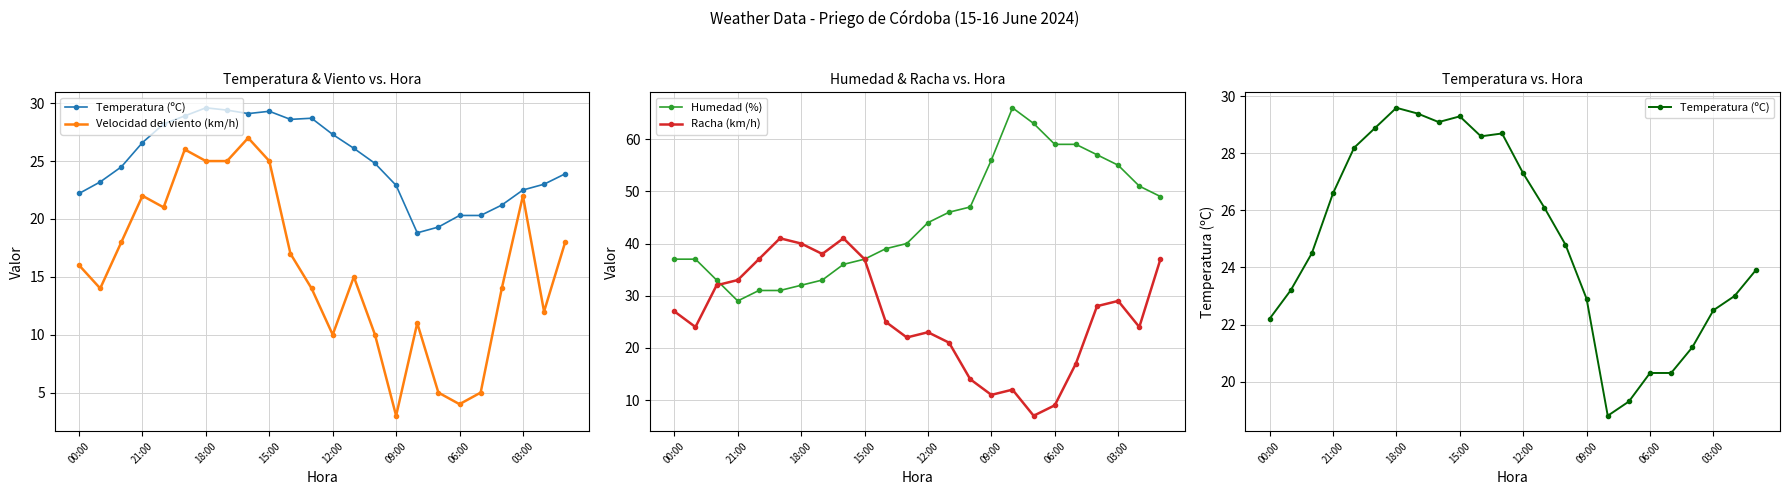

What is the highest value of the Racha (km/h) series?

41